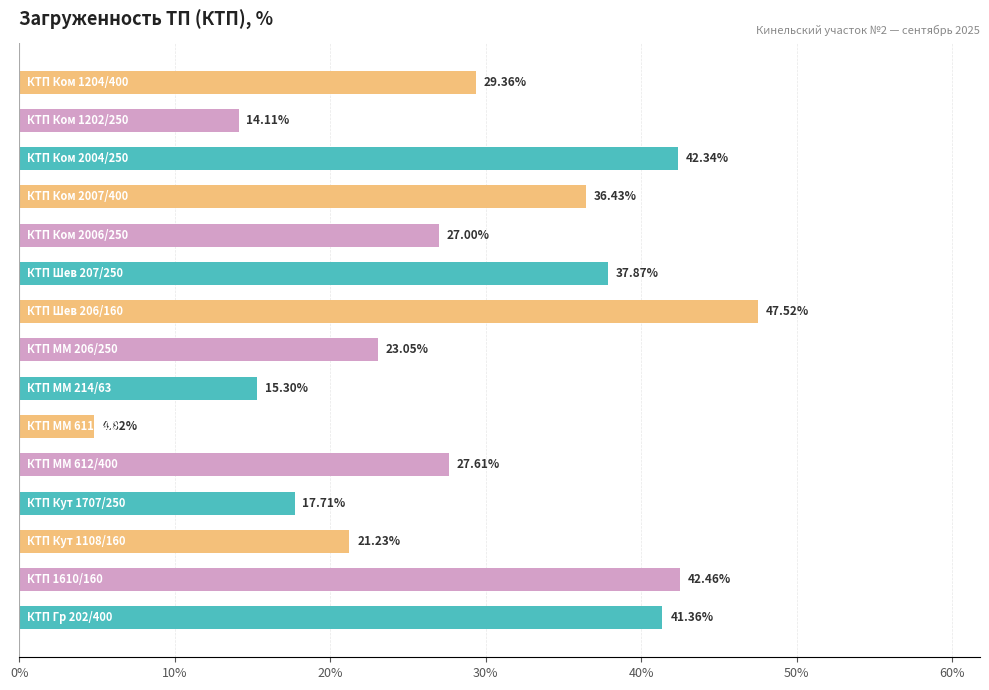

How many data points does each series have?

15